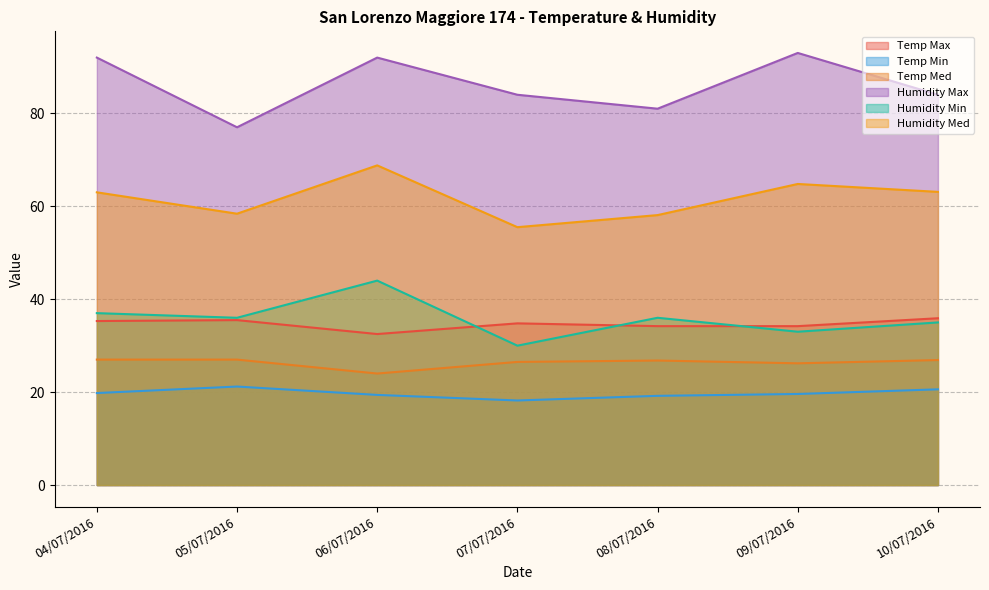

What position from the left is 10/07/2016?

7